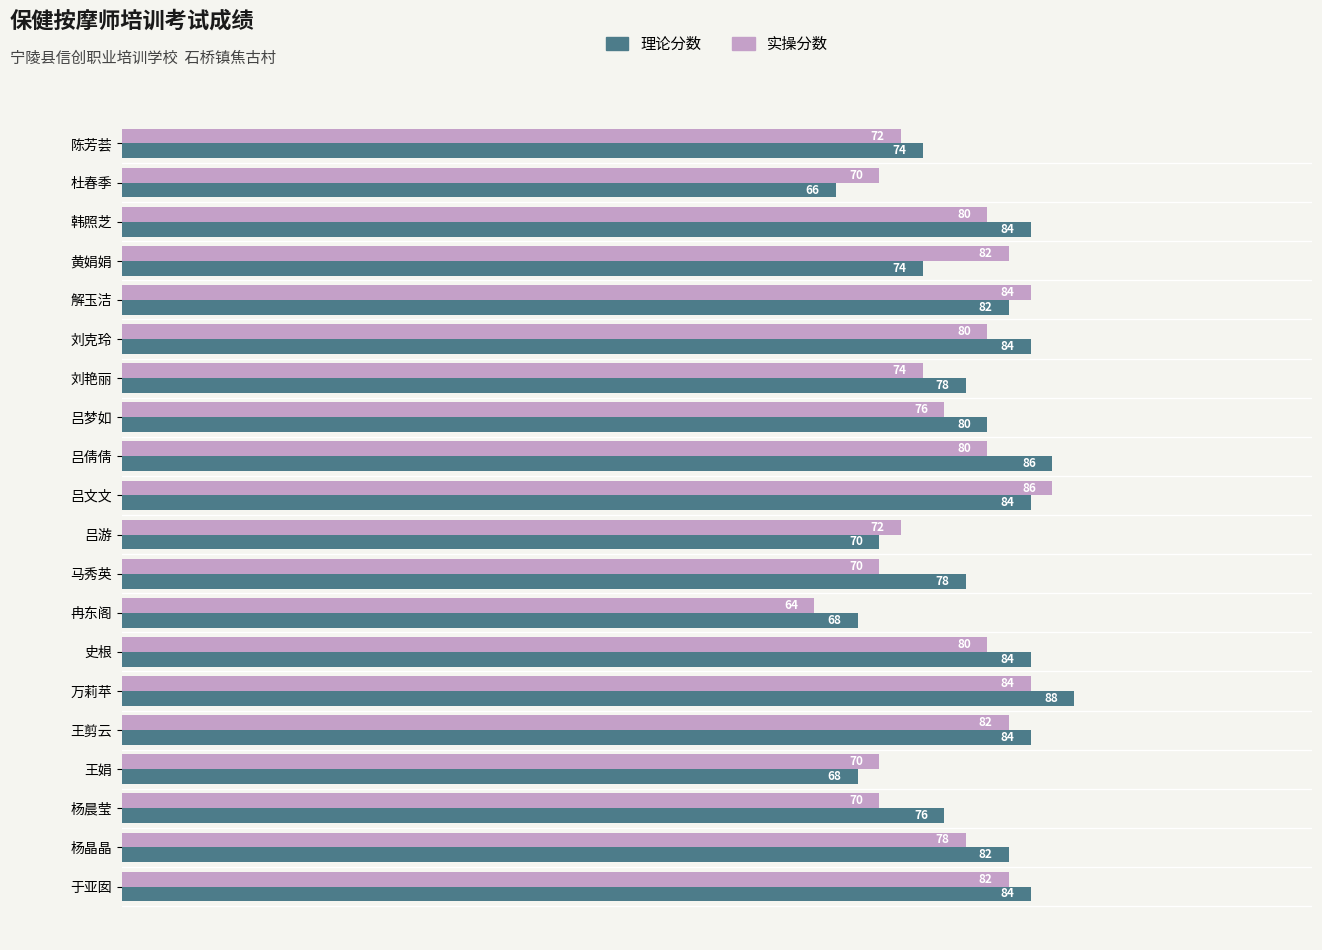

List the series in order of their overall mean, lowest first.

实操分数, 理论分数